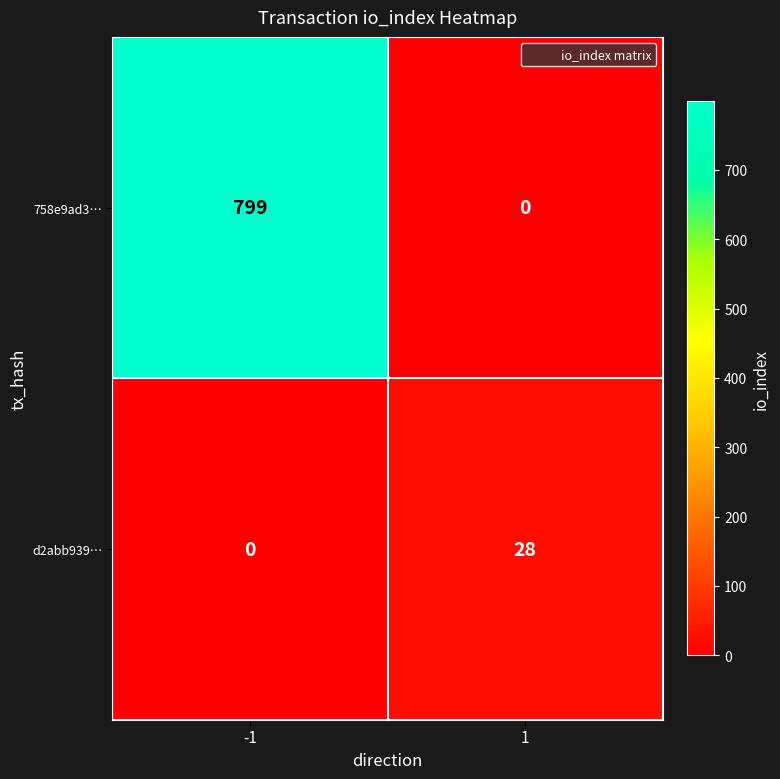

What is the spread (max minus min) of values at -1?

799